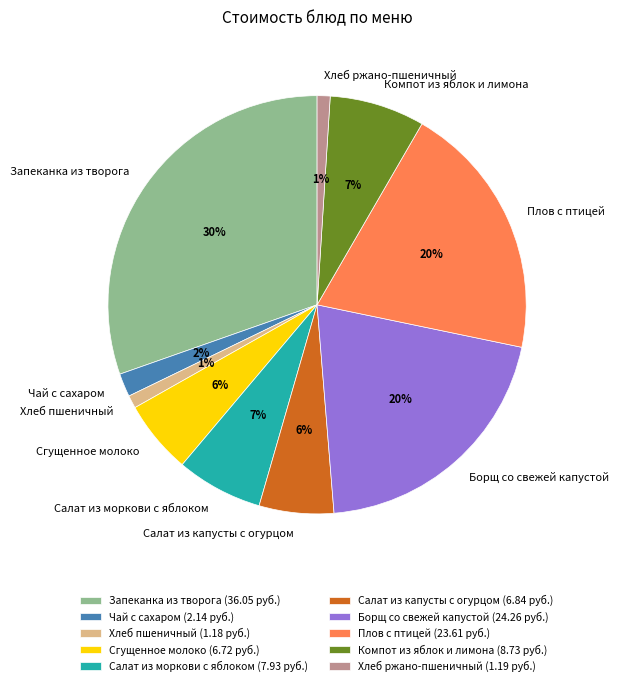

How many segments does this pie chart have?

10